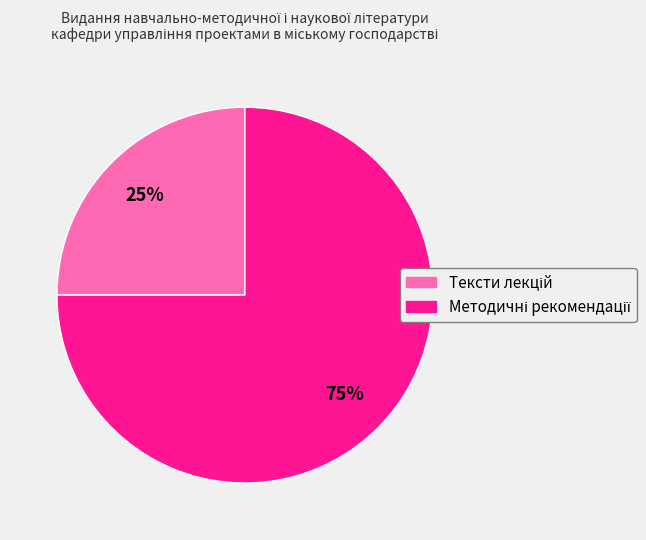

Count the number of slices in the pie.

2